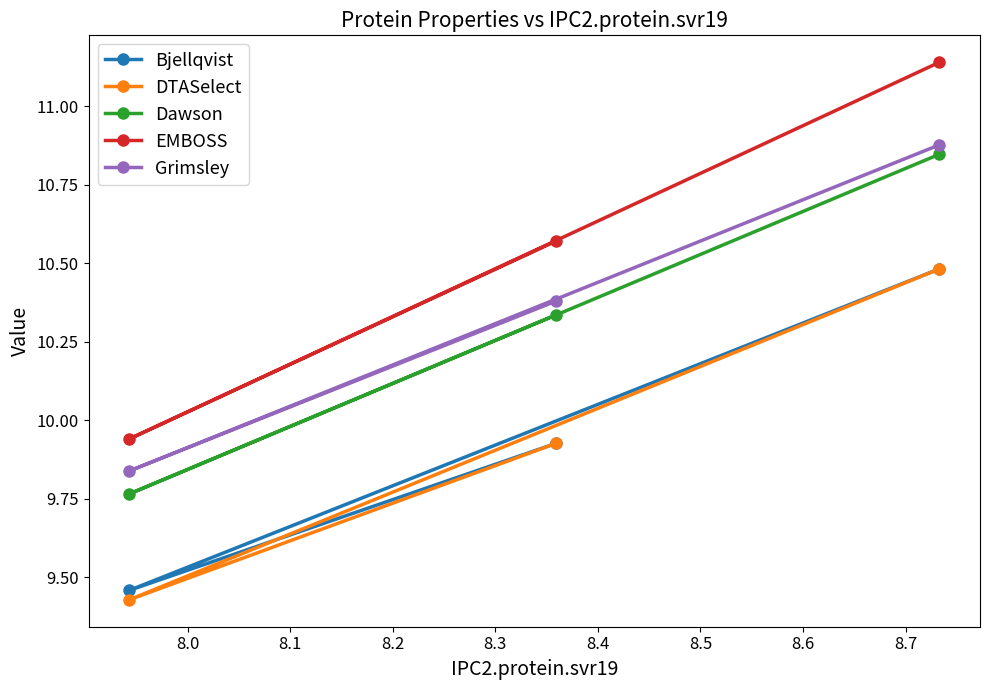

List the series in order of their peak value, lowest first.

Bjellqvist, DTASelect, Dawson, Grimsley, EMBOSS